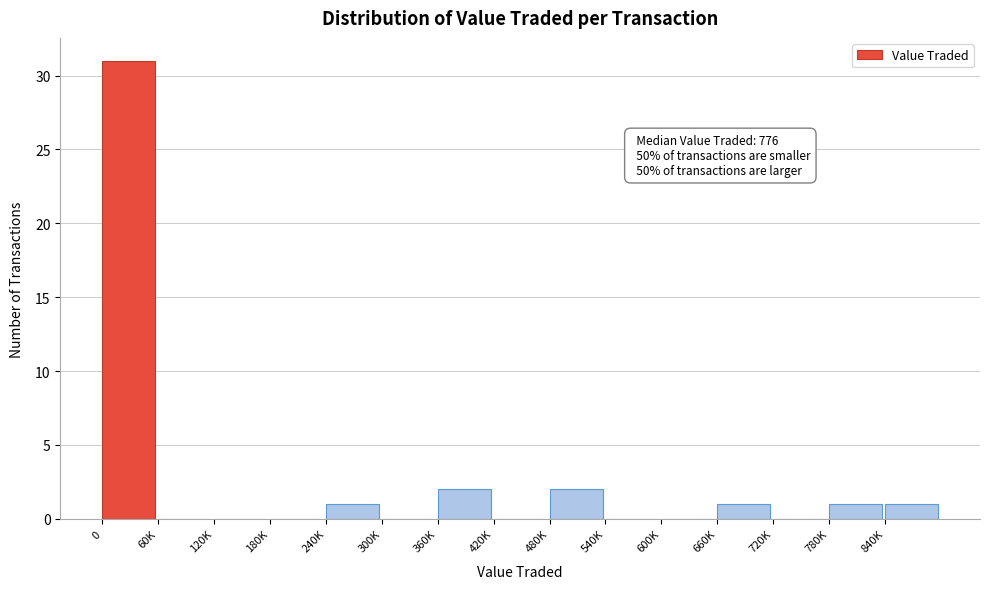

Reading left to right, what are all the values shown in this chart?

0=31	60K=0	120K=0	180K=0	240K=1	300K=0	360K=2	420K=0	480K=2	540K=0	600K=0	660K=1	720K=0	780K=1	840K=1